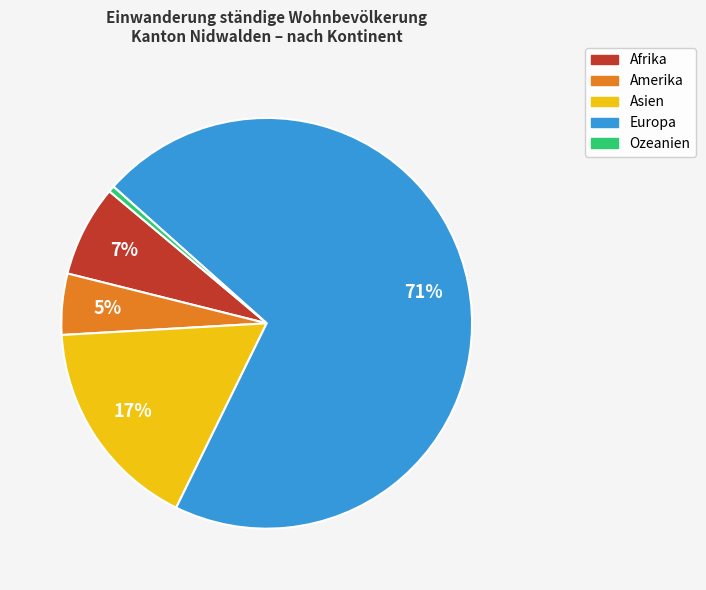

Does Amerika account for over 50% of the chart?

No